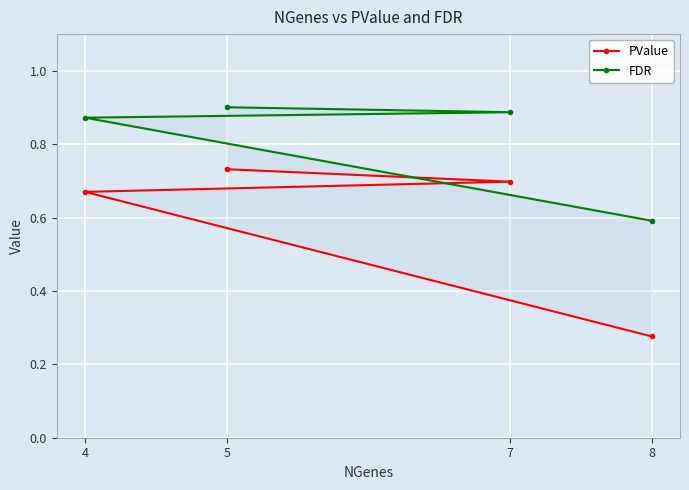

At 5, list the series in order from largest to smallest.

FDR, PValue